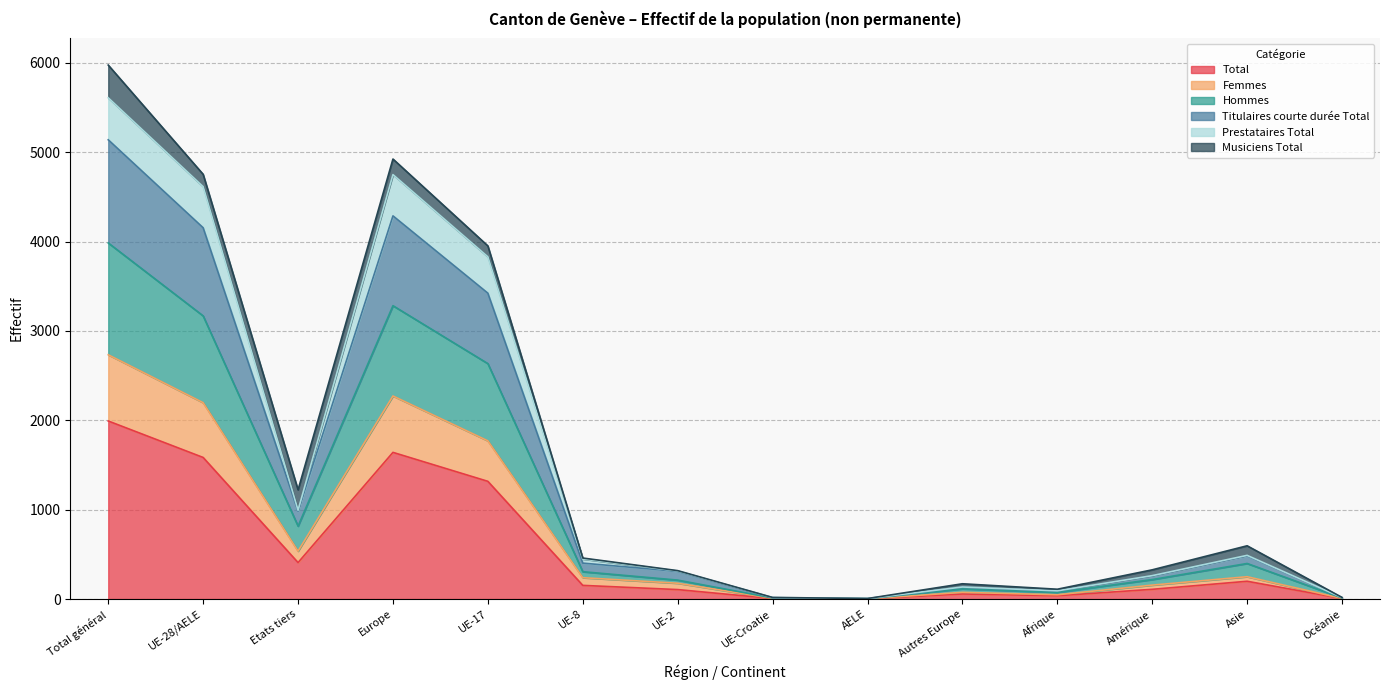

True or false: Total and Hommes intersect in this chart.

False